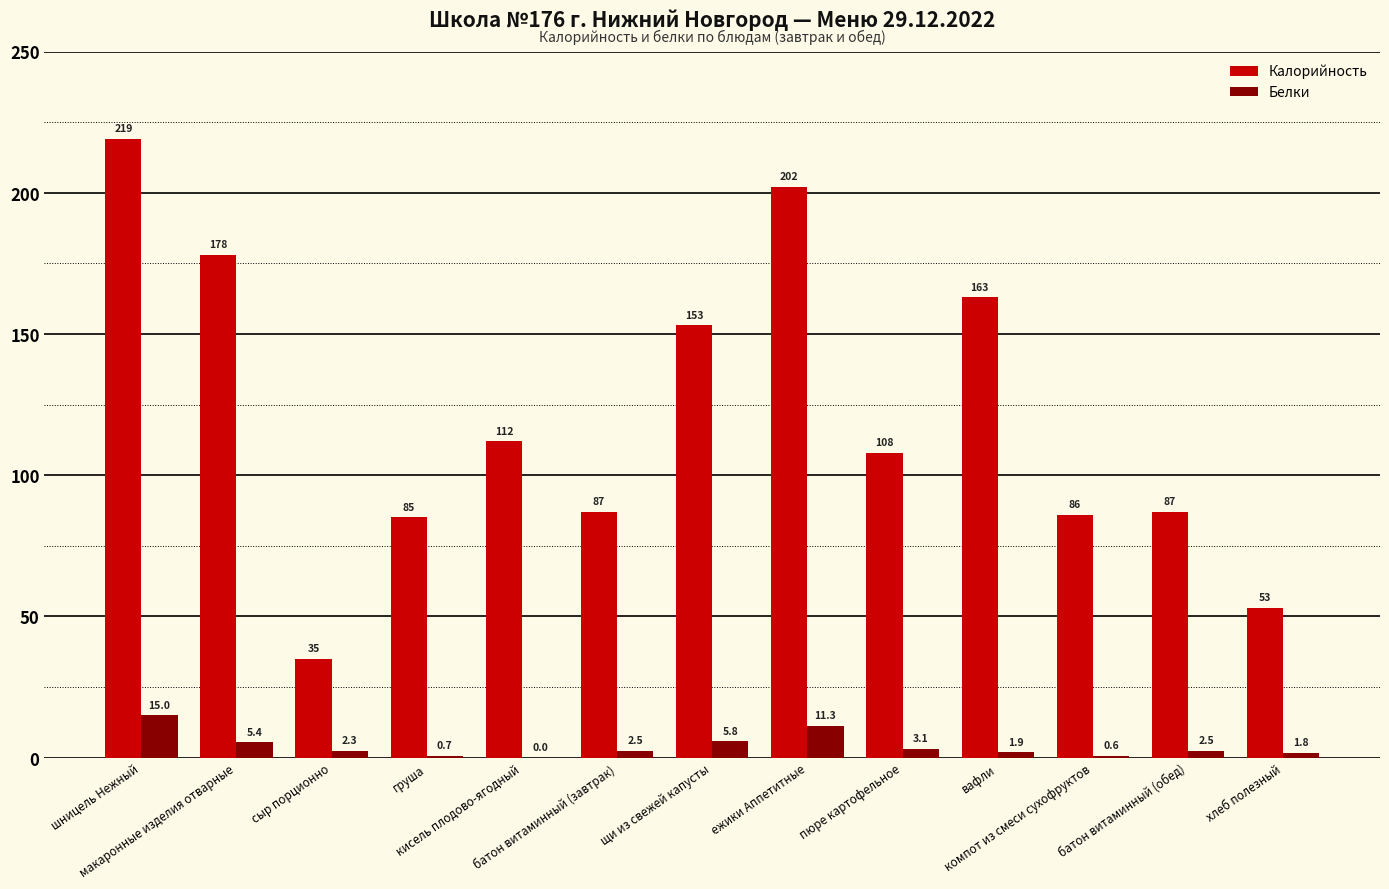

Between шницель Нежный and компот из смеси сухофруктов, which series saw the biggest shift?

Калорийность